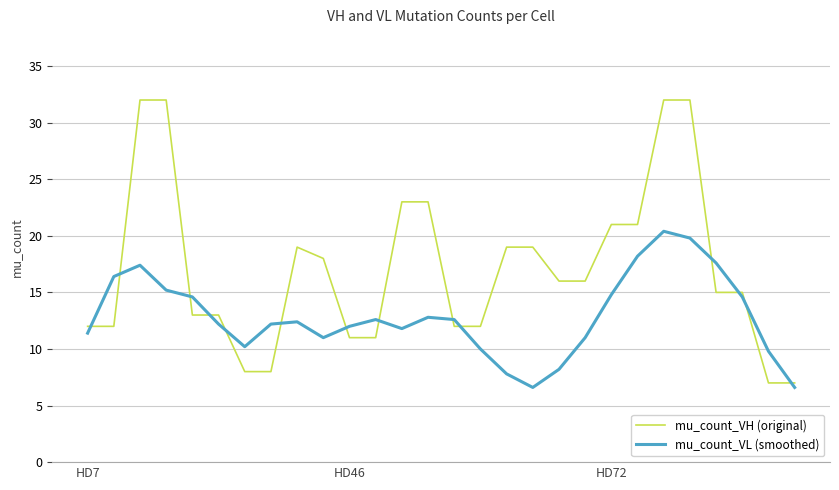

Rank the series by their average value, from lowest to highest.

mu_count_VL (smoothed), mu_count_VH (original)